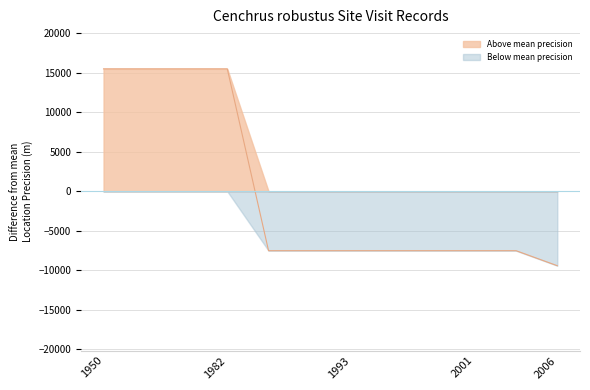

At which label does the data first exceed -7508?

1950